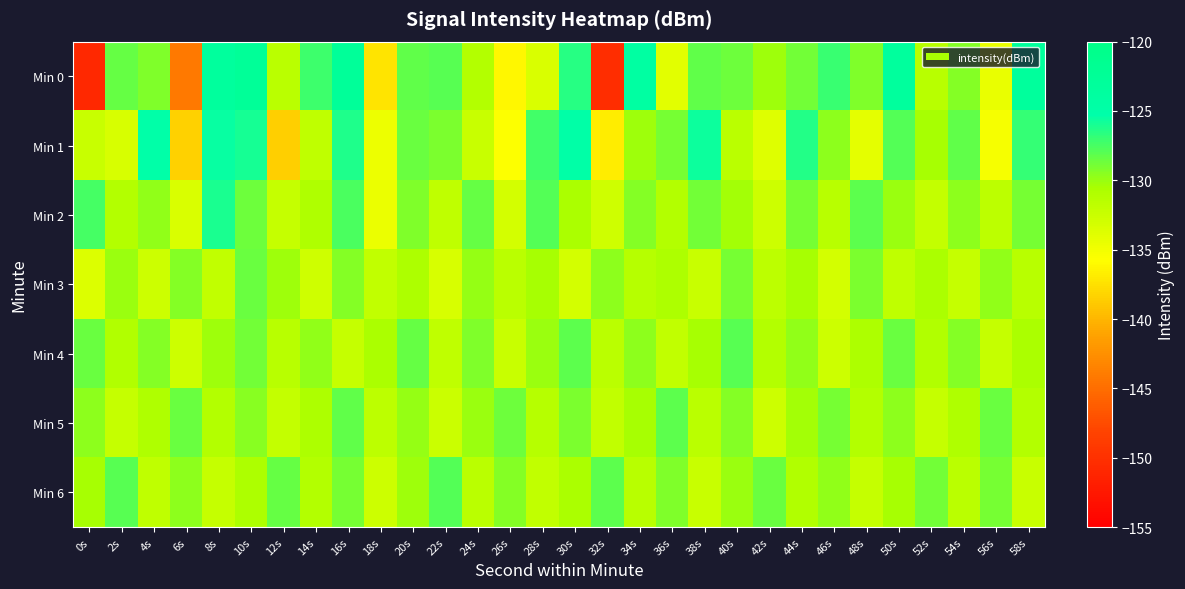

Between 32s and 8s, which is larger?

8s